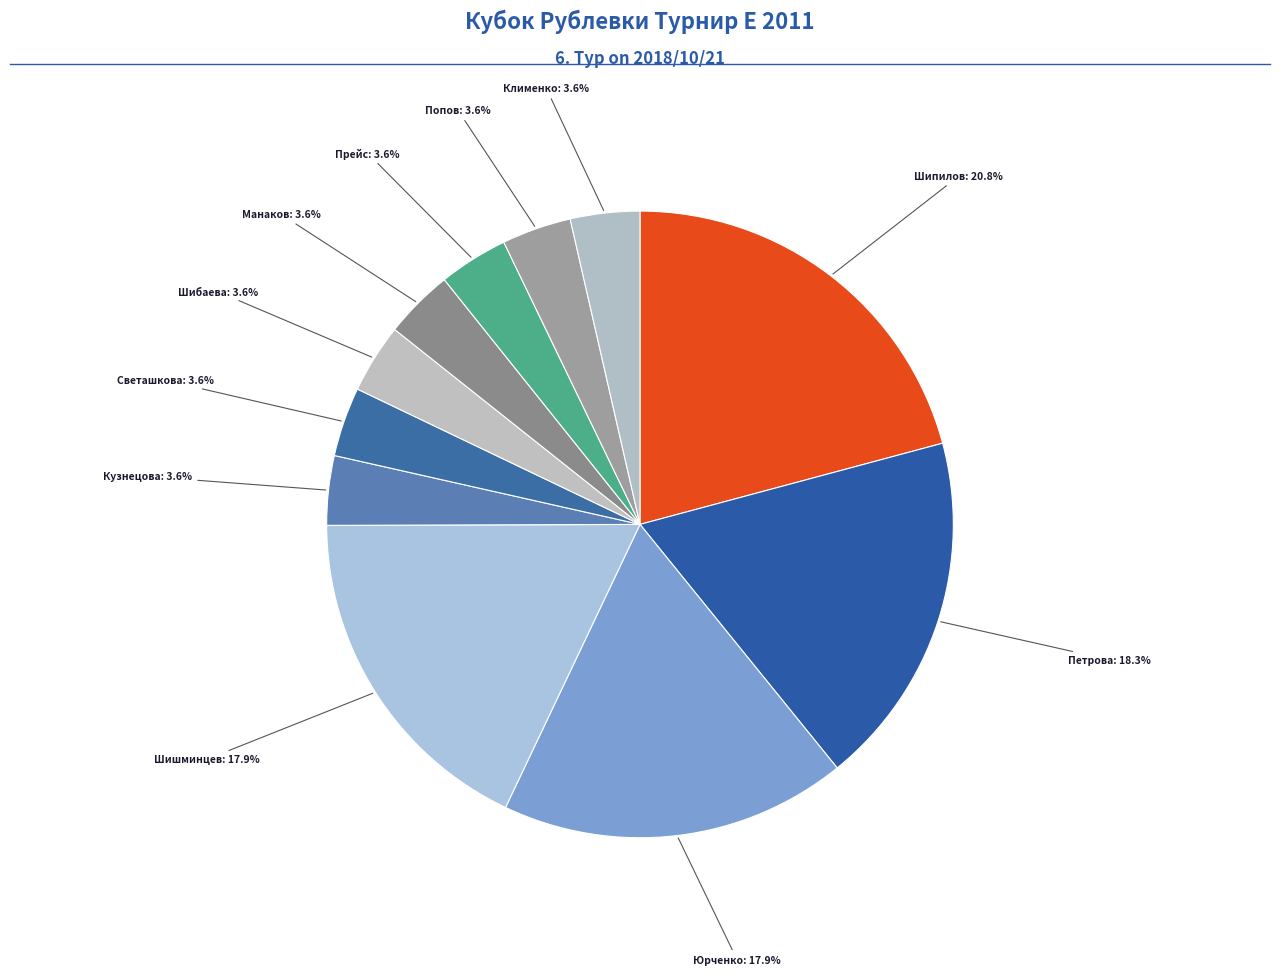

Which category has the smallest portion of the pie?

Кузнецова Марфа Артемовна